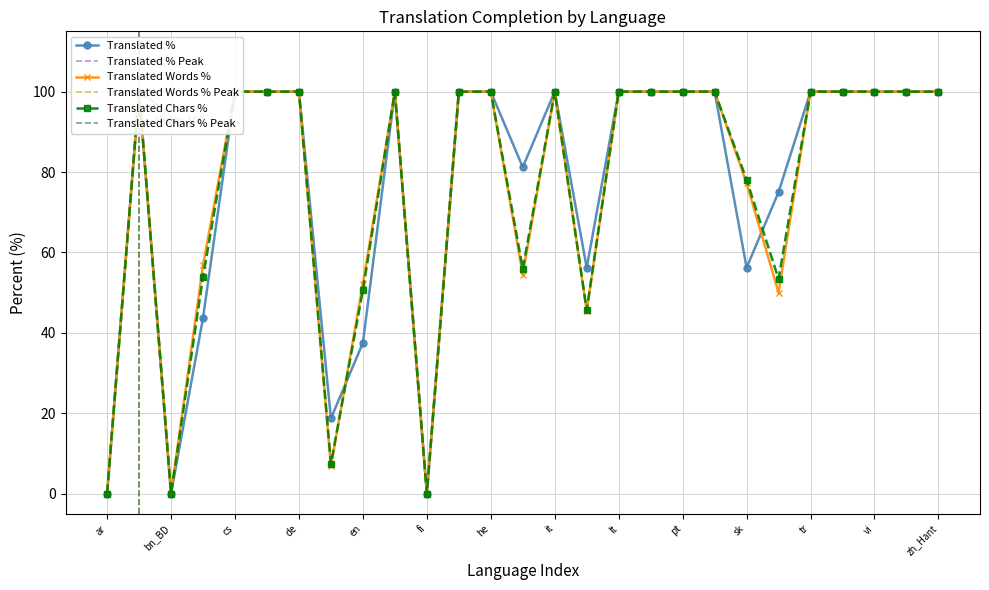

Rank the series at pl from lowest to highest value.

translated_percent, translated_words_percent, translated_chars_percent